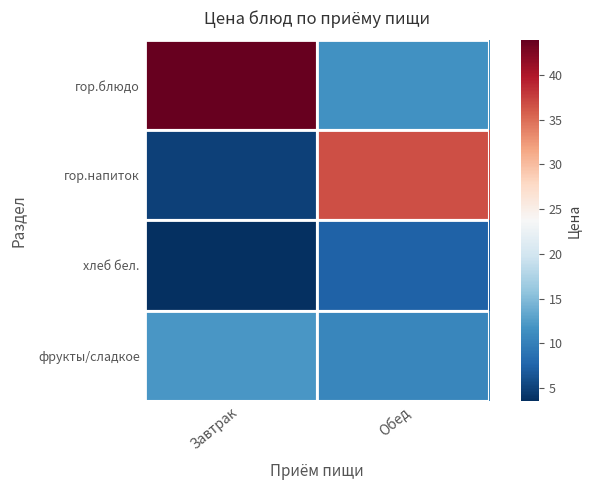

Reading right to left, what are all the values shown in this chart?

гор.блюдо: Обед=11.6	Завтрак=43.8
гор.напиток: Обед=36.7	Завтрак=5.0
хлеб бел.: Обед=7.5	Завтрак=3.6
фрукты/сладкое: Обед=10.6	Завтрак=12.0